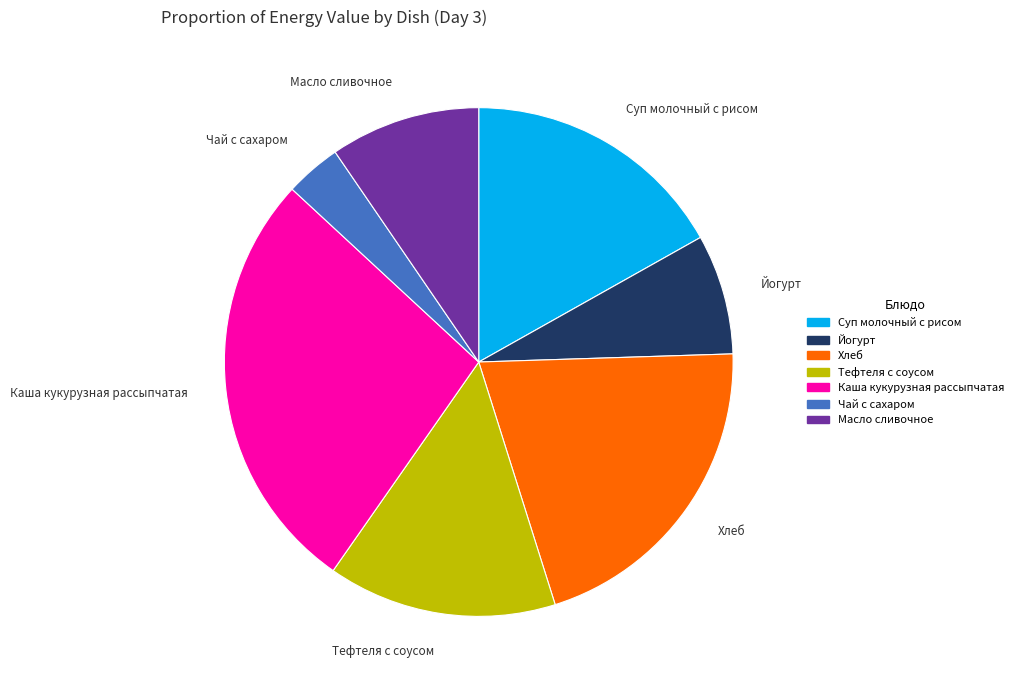

Rank the categories by value from lowest to highest.

Чай с сахаром, Йогурт, Масло сливочное, Тефтеля с соусом, Суп молочный с рисом, Хлеб, Каша кукурузная рассыпчатая